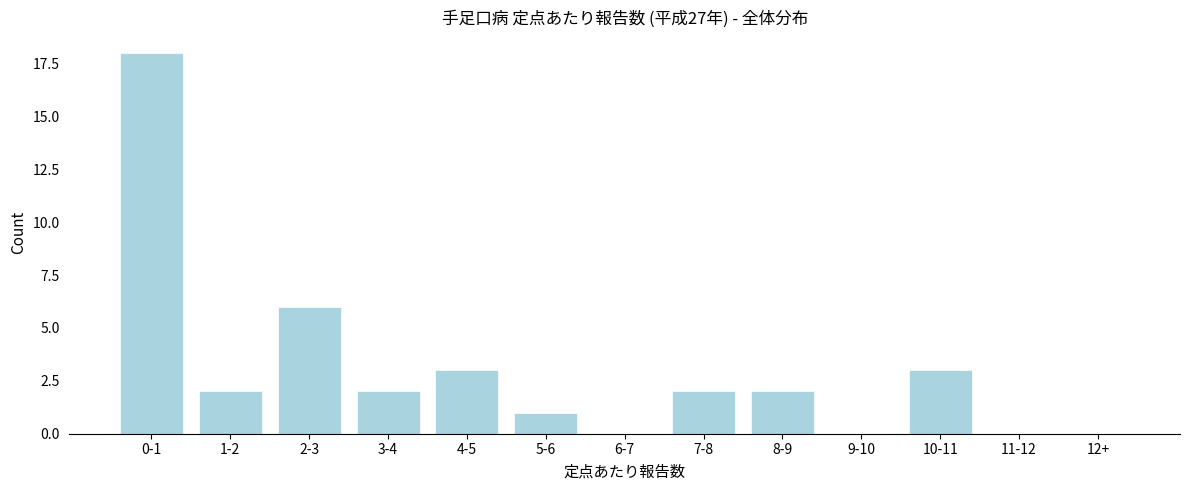

Reading left to right, transcribe all the data shown in this chart.

0-1=18	1-2=2	2-3=6	3-4=2	4-5=3	5-6=1	6-7=0	7-8=2	8-9=2	9-10=0	10-11=3	11-12=0	12+=0